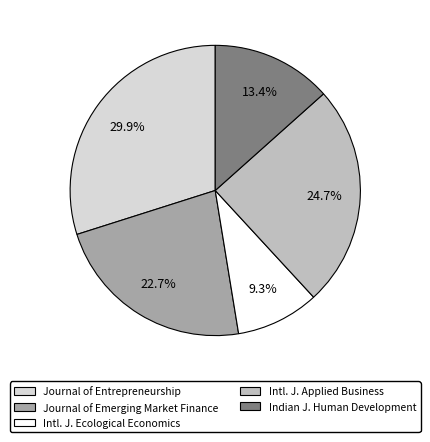

How many segments does this pie chart have?

5